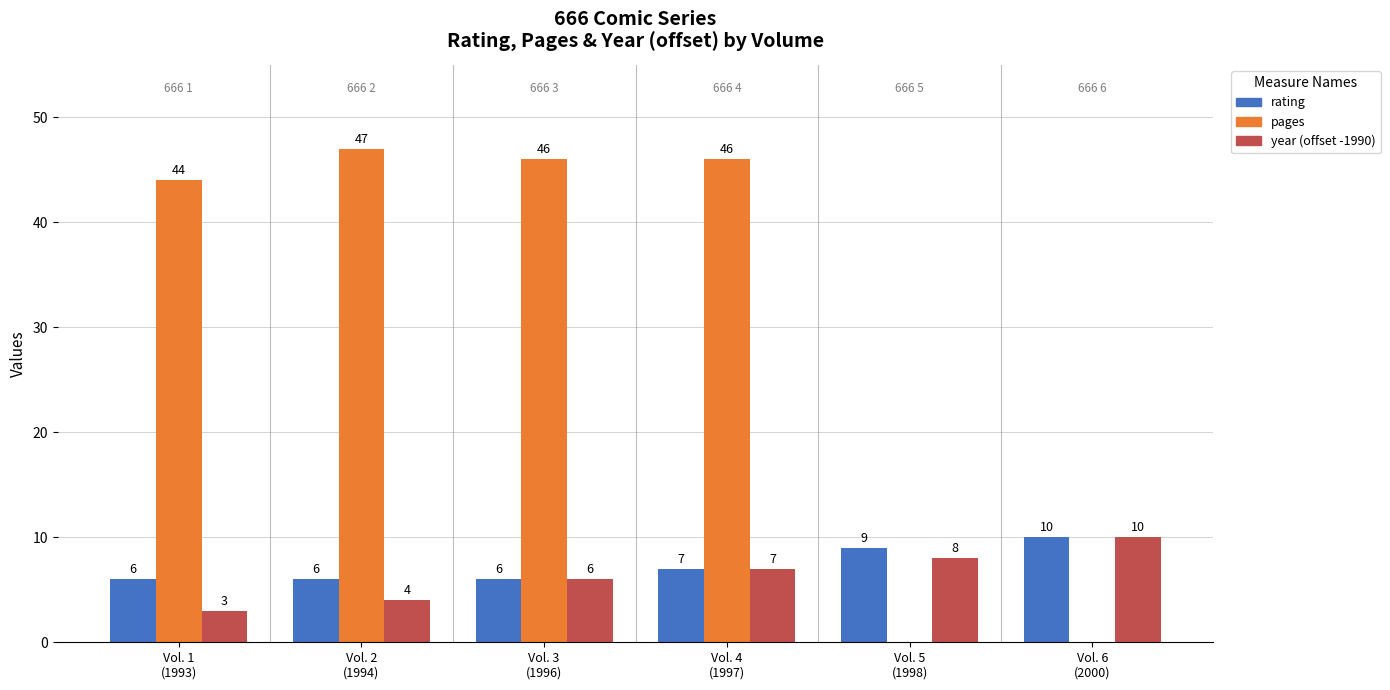

What is the sum of all pages values?

183